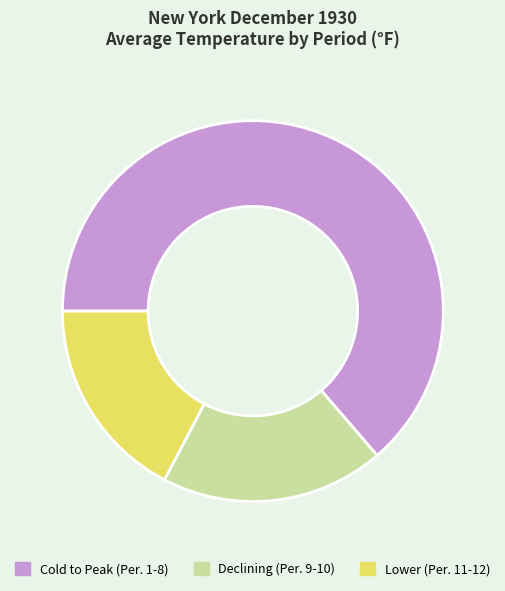

Rank the categories by value from highest to lowest.

Cold to Peak (Per. 1-8), Declining (Per. 9-10), Lower (Per. 11-12)